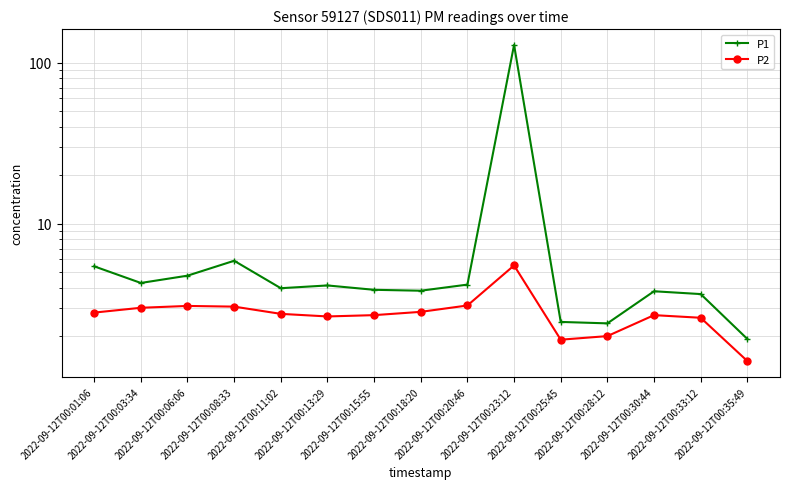

Does the chart have visible grid lines?

Yes